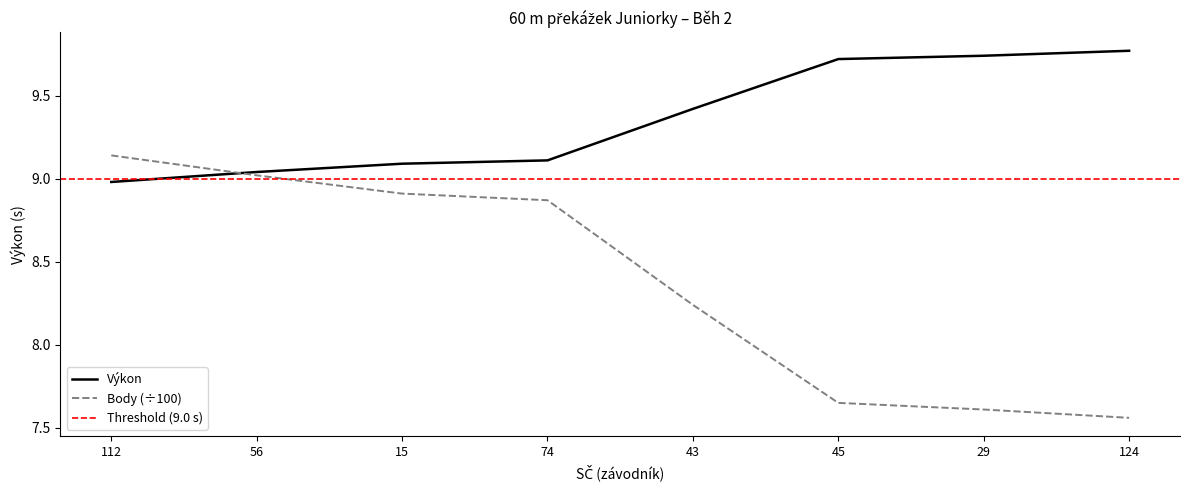

What is the total value across all series at 29?

17.4